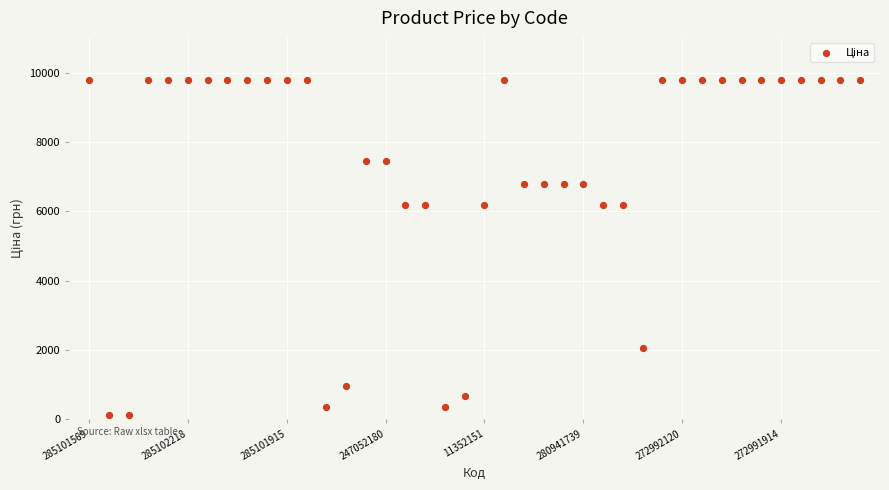

What is the range of Y values (max minus min)?

9663.7